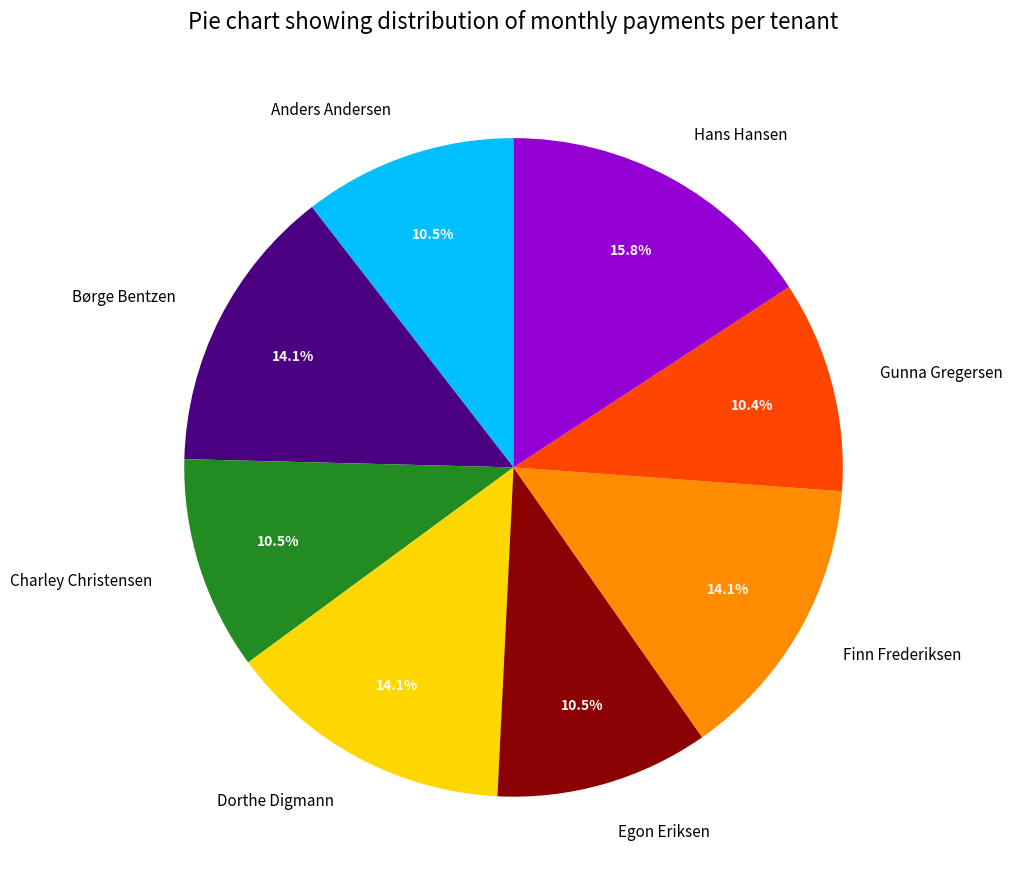

Between Hans Hansen and Børge Bentzen, which is larger?

Hans Hansen